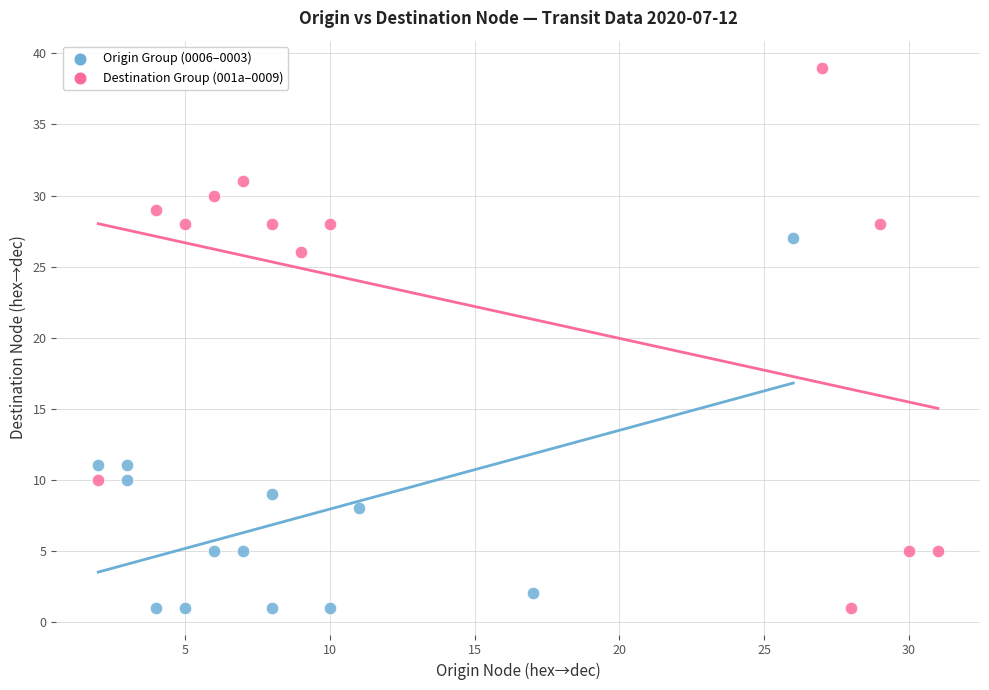

What are all the series names shown in the legend?

Origin Group (0006–0003), Destination Group (001a–0009)